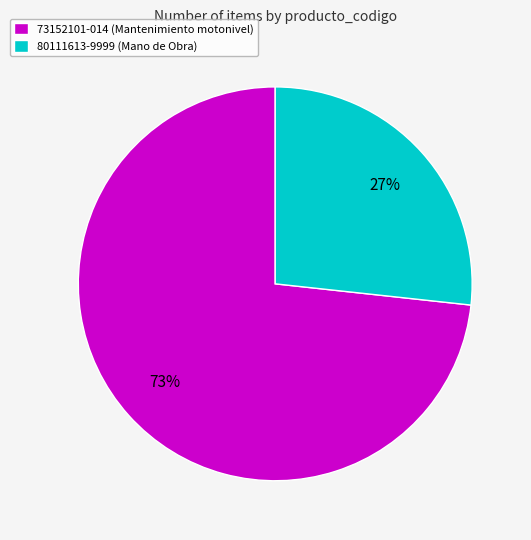

Does any single category account for the majority?

Yes